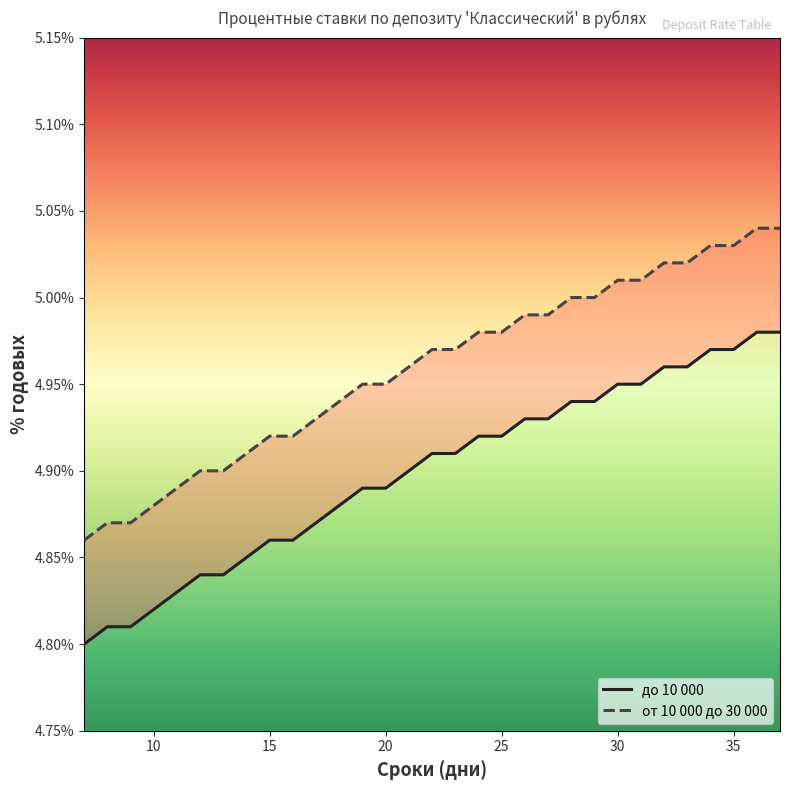

What is the value of the от 10 000 до 30 000 point at the 3rd from the left?

4.9